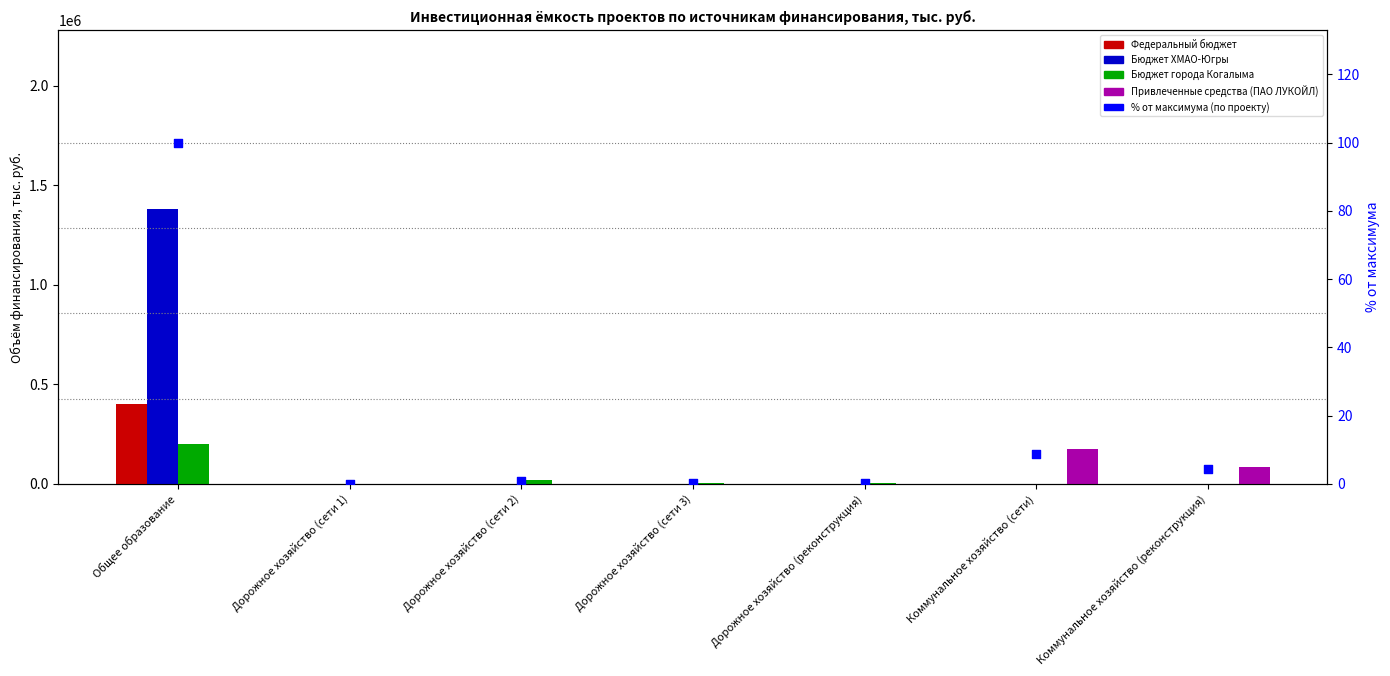

Which series reaches the minimum Y coordinate?

Федеральный бюджет